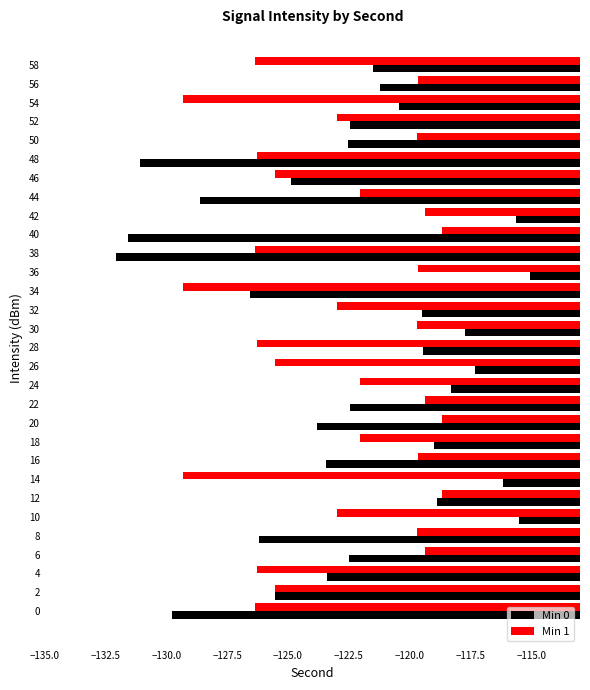

What is the spread (max minus min) of values at 32?

3.5